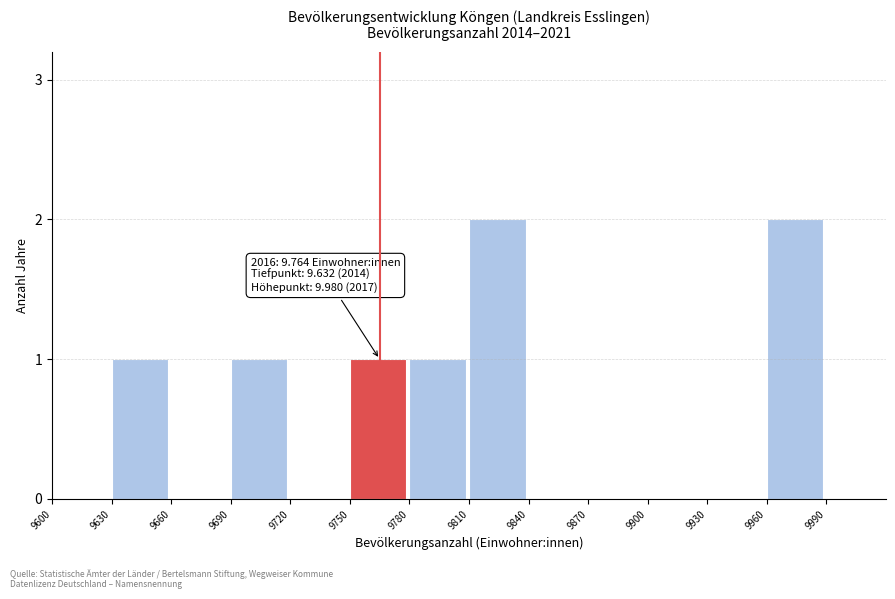

Reading right to left, what are all the values shown in this chart?

9990=0	9960=2	9930=0	9900=0	9870=0	9840=0	9810=2	9780=1	9750=1	9720=0	9690=1	9660=0	9630=1	9600=0